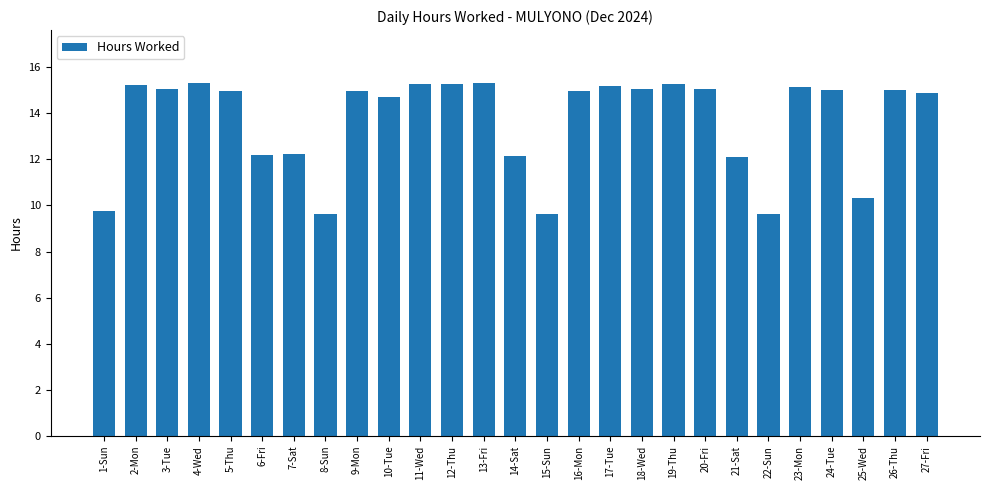

What position from the right is 2-Mon?

26